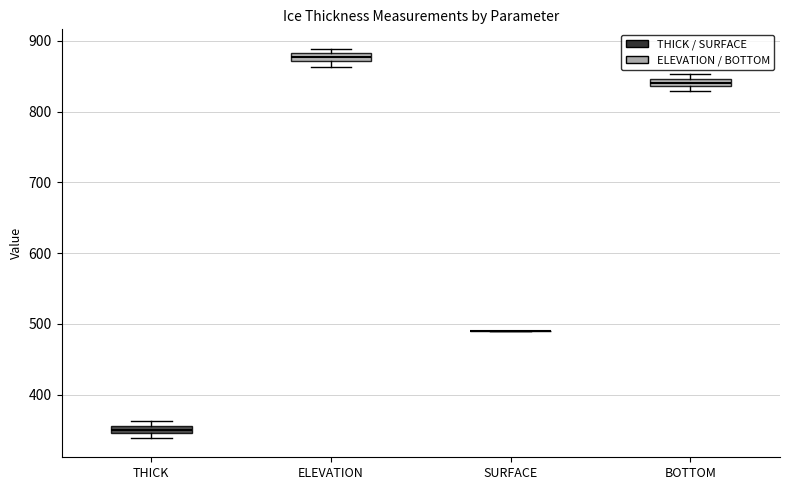

Where is the lower edge of the box for THICK on the y-axis? The values are not printed on the chart, so give them approximately, as read against the axis.

350